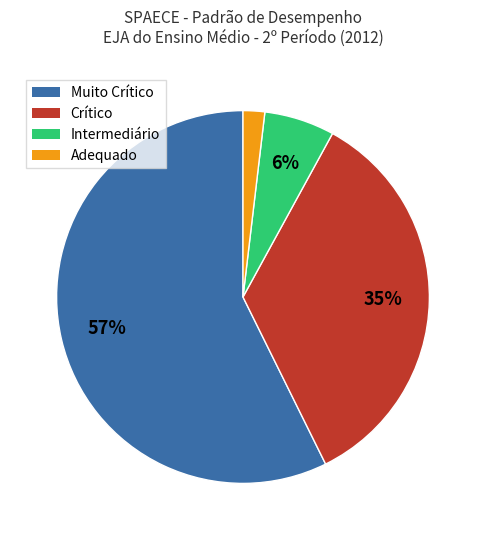

To the nearest percent, what portion does Crítico represent?

35%